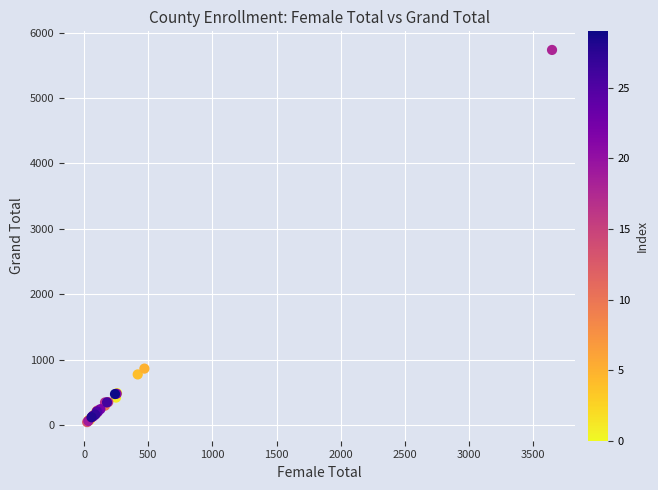

What Y value in the scatter plot is closest to 2889?

862